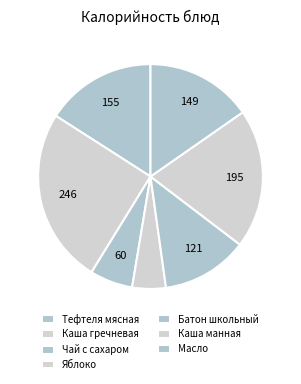

Count the number of slices in the pie.

7